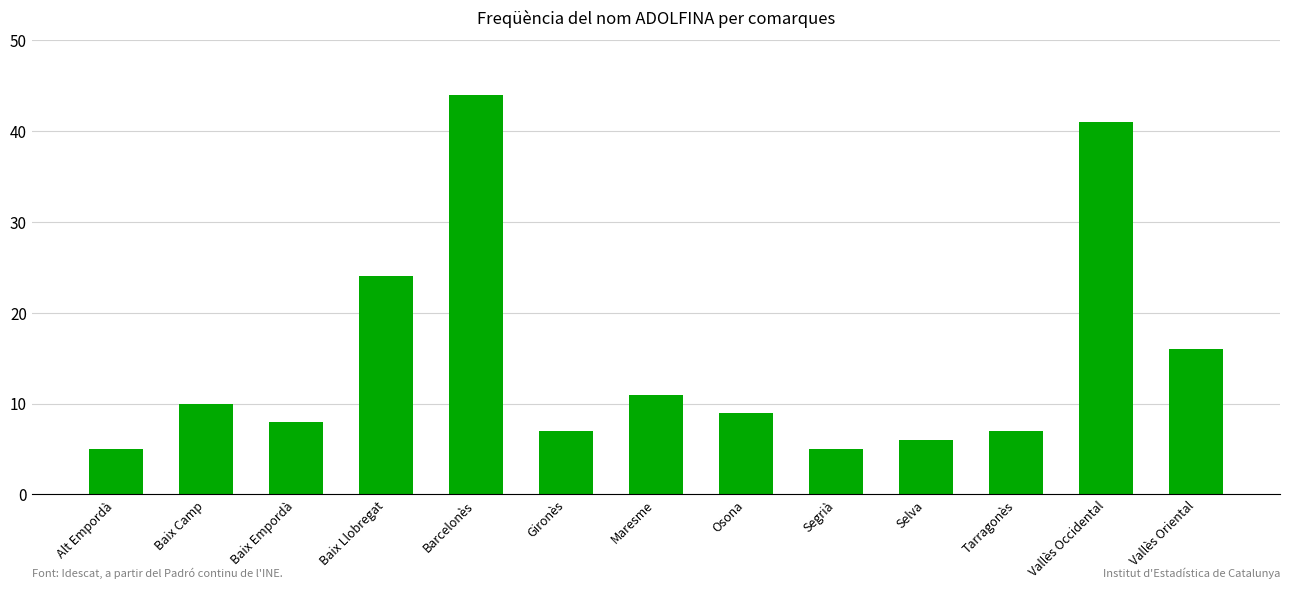

What is the minimum value shown in the chart?

5